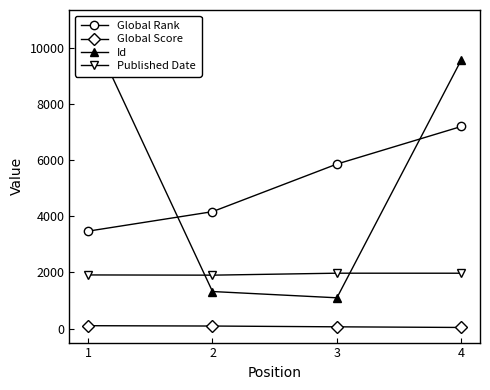

Reading left to right, transcribe all the data shown in this chart.

Global Rank: 3470	4163	5856	7193
Global Score: 108	96	68	45
Id: 10797	1323	1100	9563
Published Date: 1913	1905	1975	1974